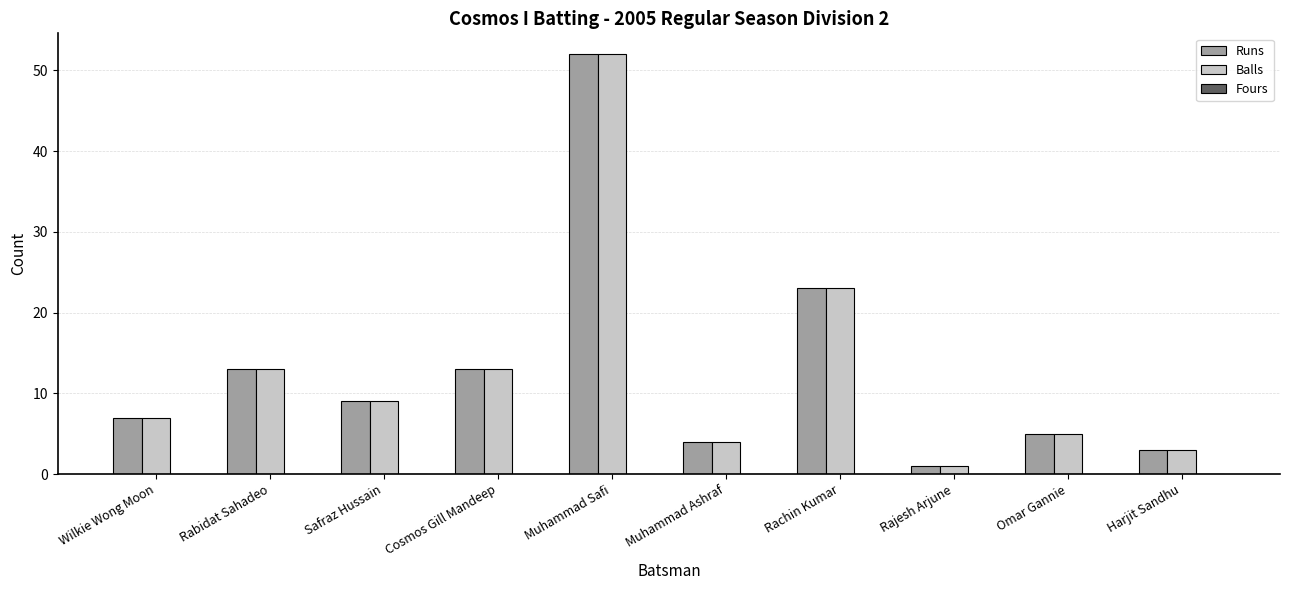

Is it true that Balls equals 4 at Muhammad Ashraf?

True